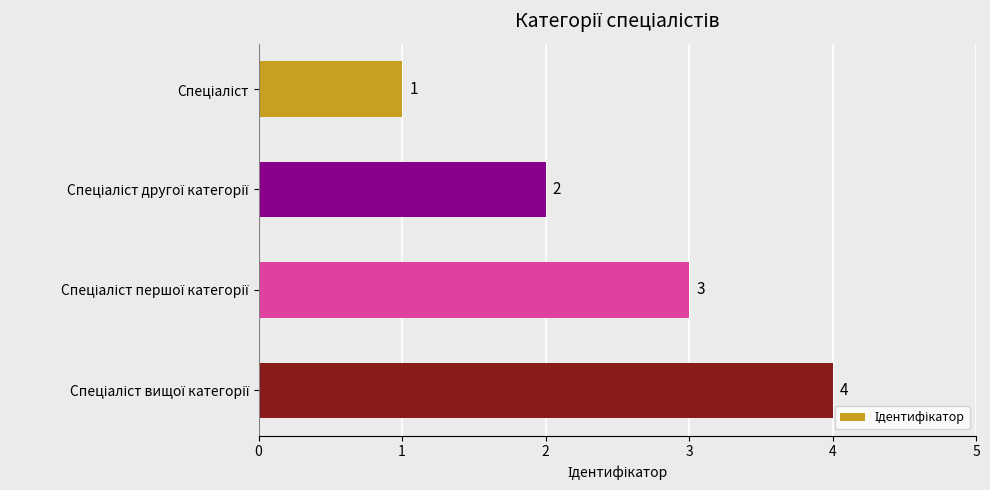

What is the difference between the maximum and minimum values?

3